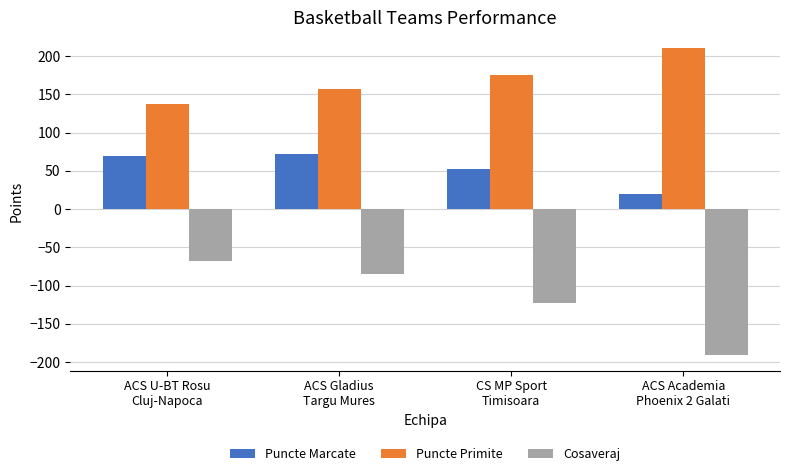

Reading right to left, extract all data points from this chart.

Puncte Marcate: 20	52	72	69
Puncte Primite: 211	175	157	137
Cosaveraj: -191	-123	-85	-68